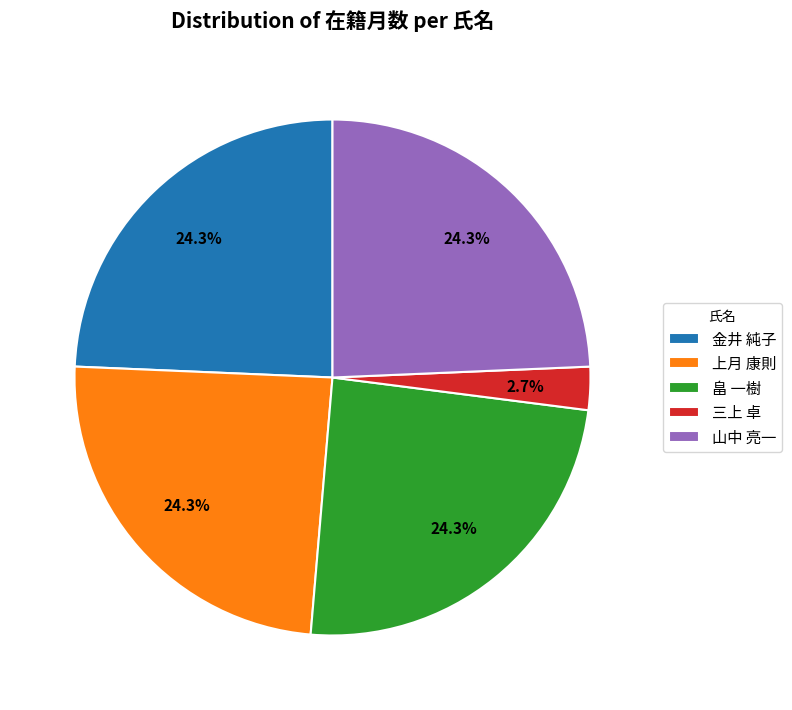

Is there any slice that represents more than half of the pie?

No